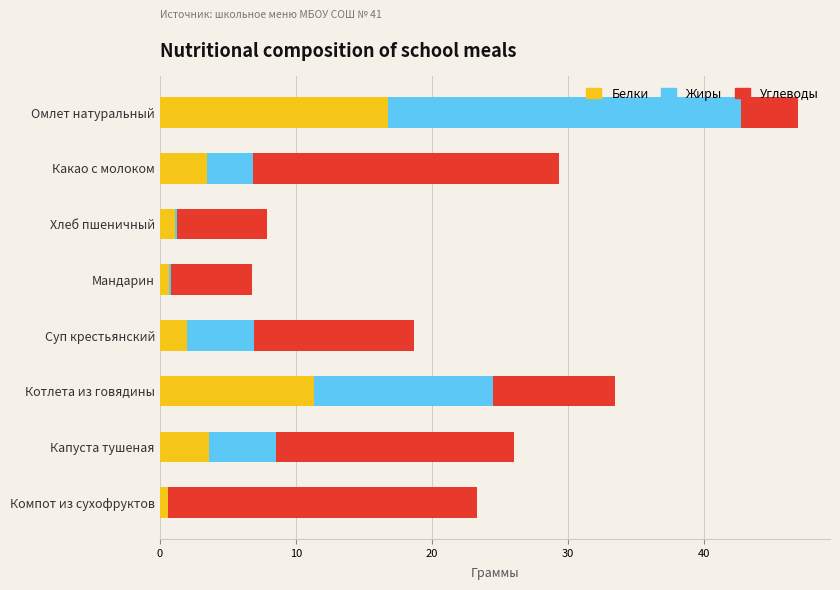

Read the Белки value at Какао с молоком.

3.5